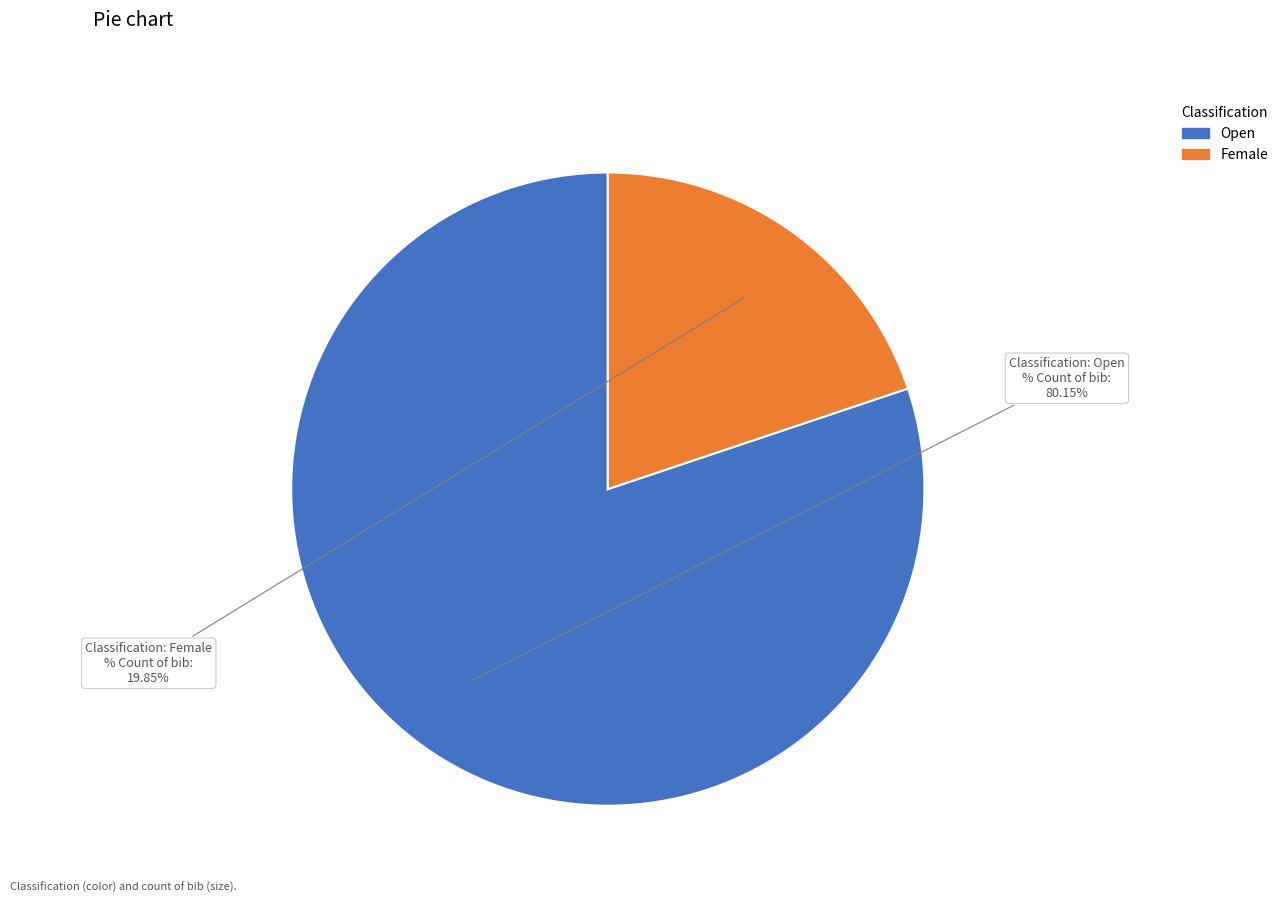

Rank the categories by value from highest to lowest.

Open, Female